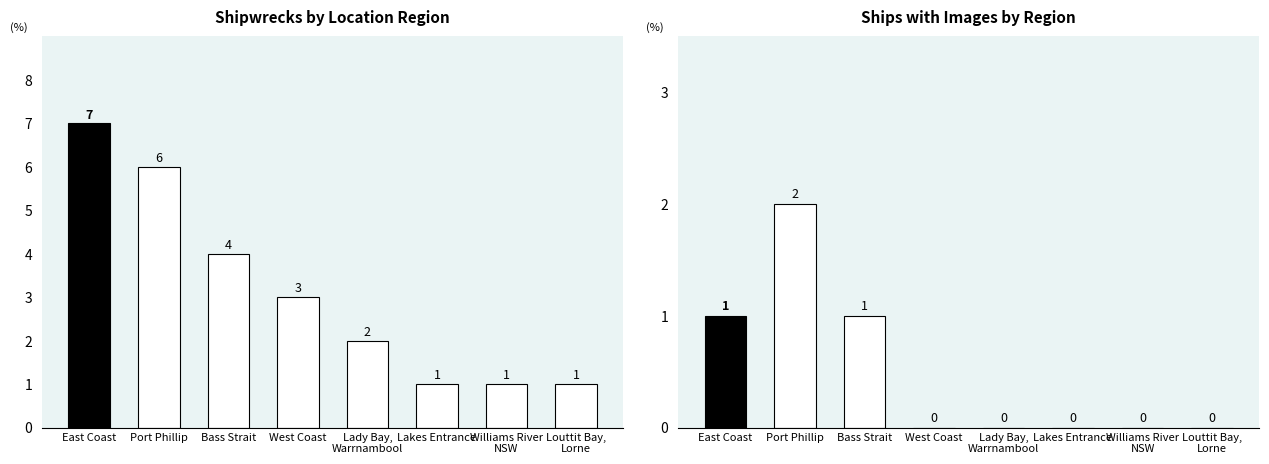

Does the chart contain stacked bars?

No